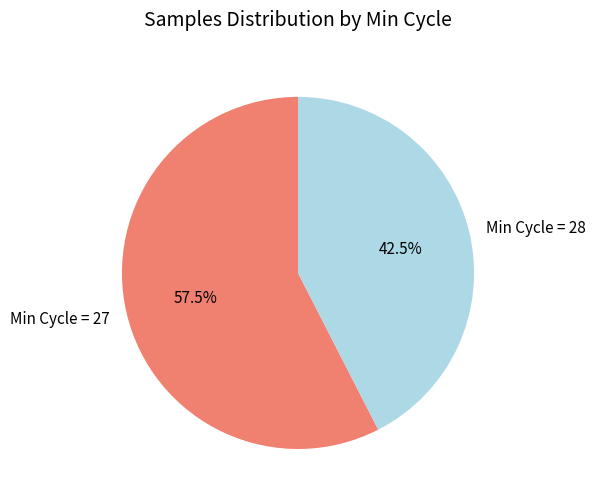

What is the total percentage of Min Cycle = 27 and Min Cycle = 28?

100.0%